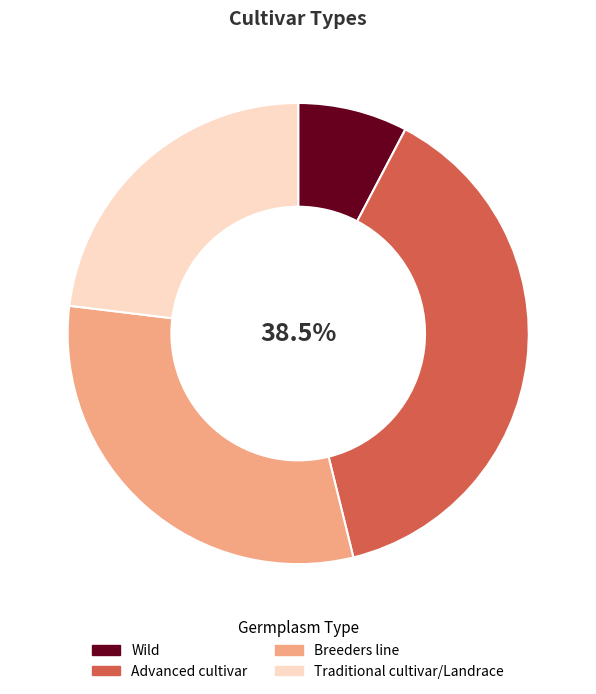

Between Wild and Traditional cultivar/Landrace, which is larger?

Traditional cultivar/Landrace